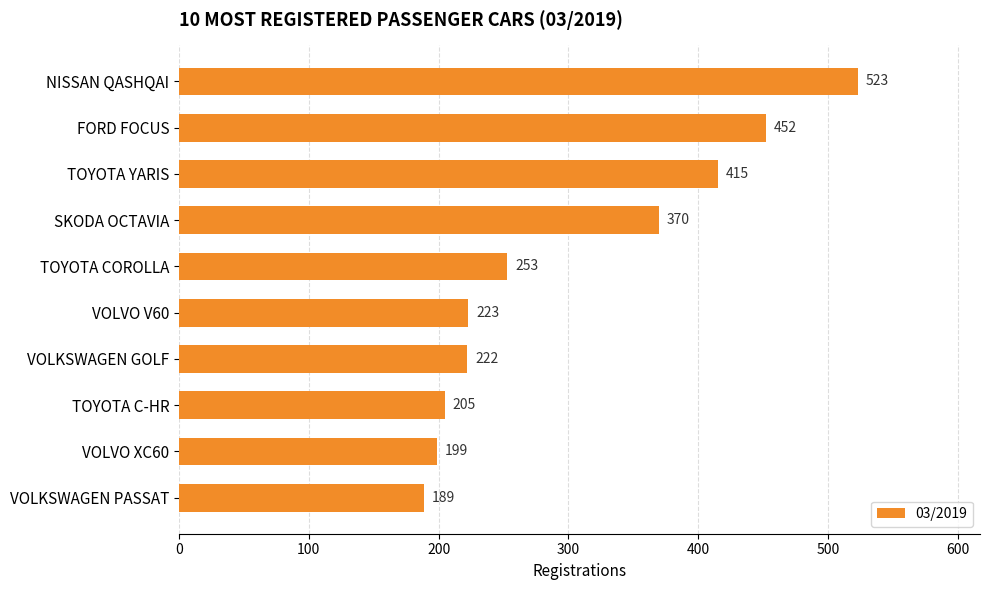

How many bars are there in total?

10